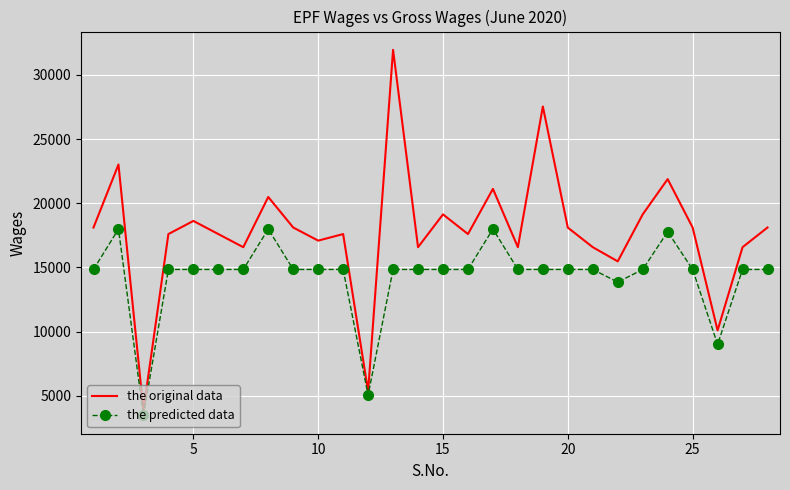

List the series in order of their overall mean, highest first.

the original data, the predicted data